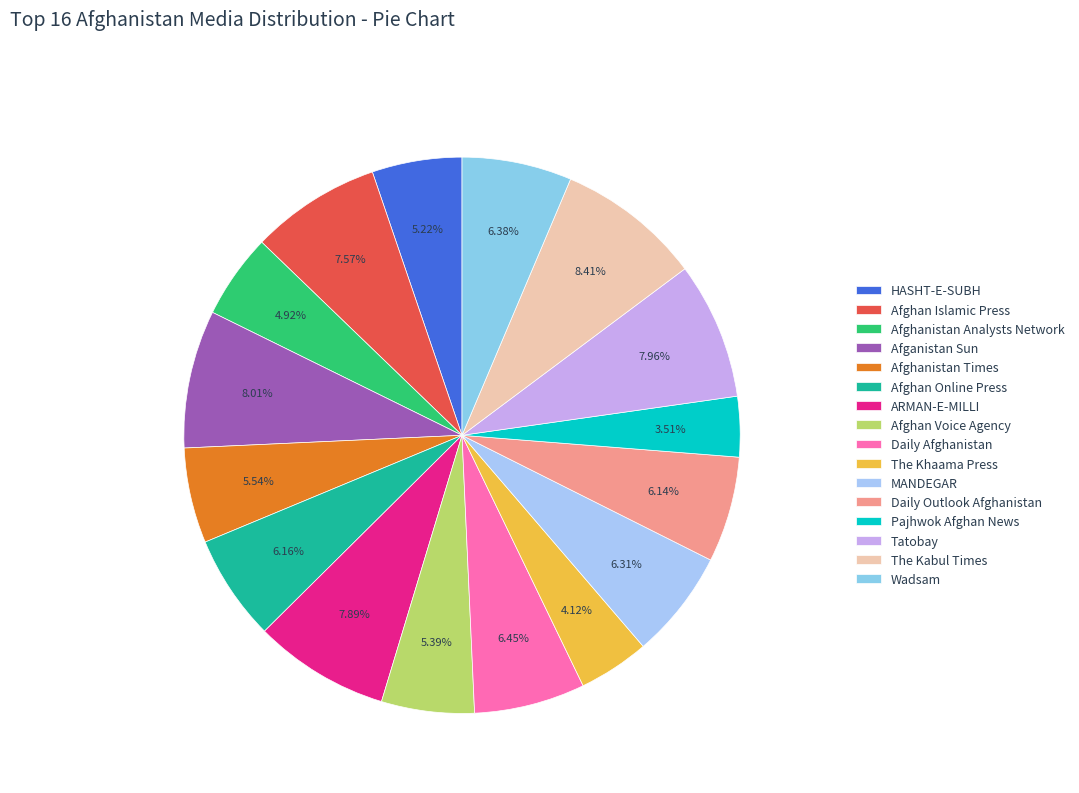

To the nearest percent, what portion does MANDEGAR represent?

6%